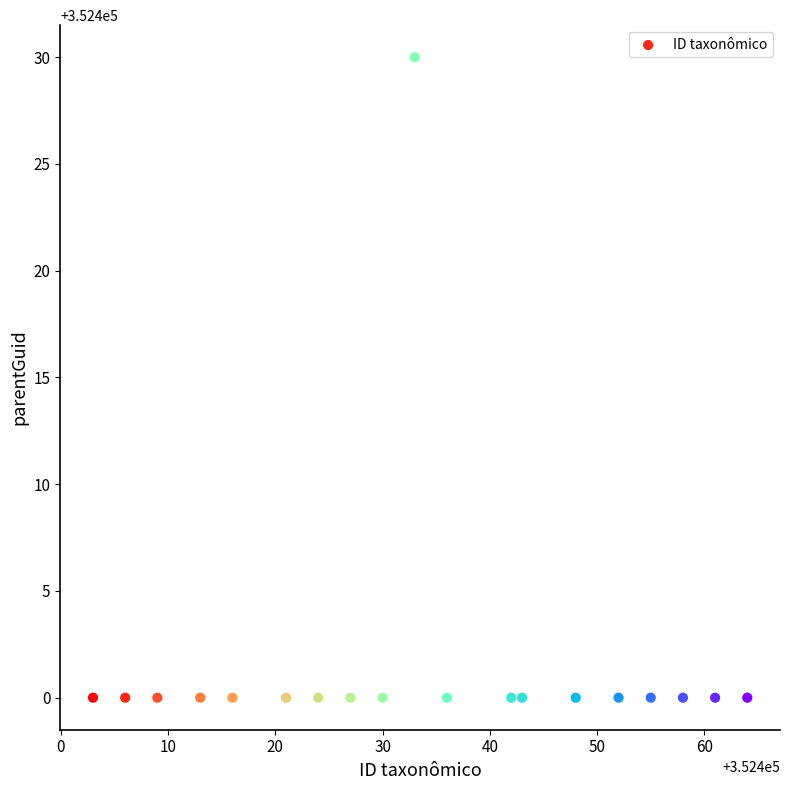

What is the range of X values (max minus min)?

61